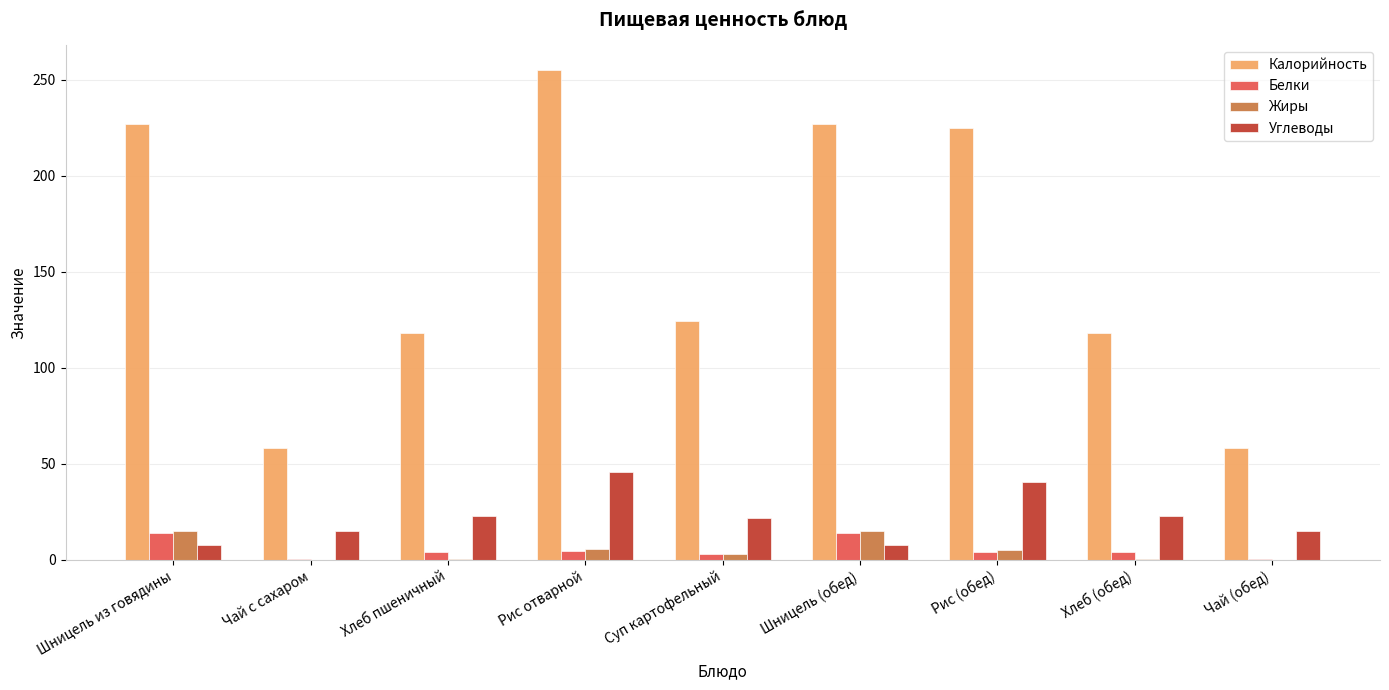

What is the sum of all Белки values?

46.6